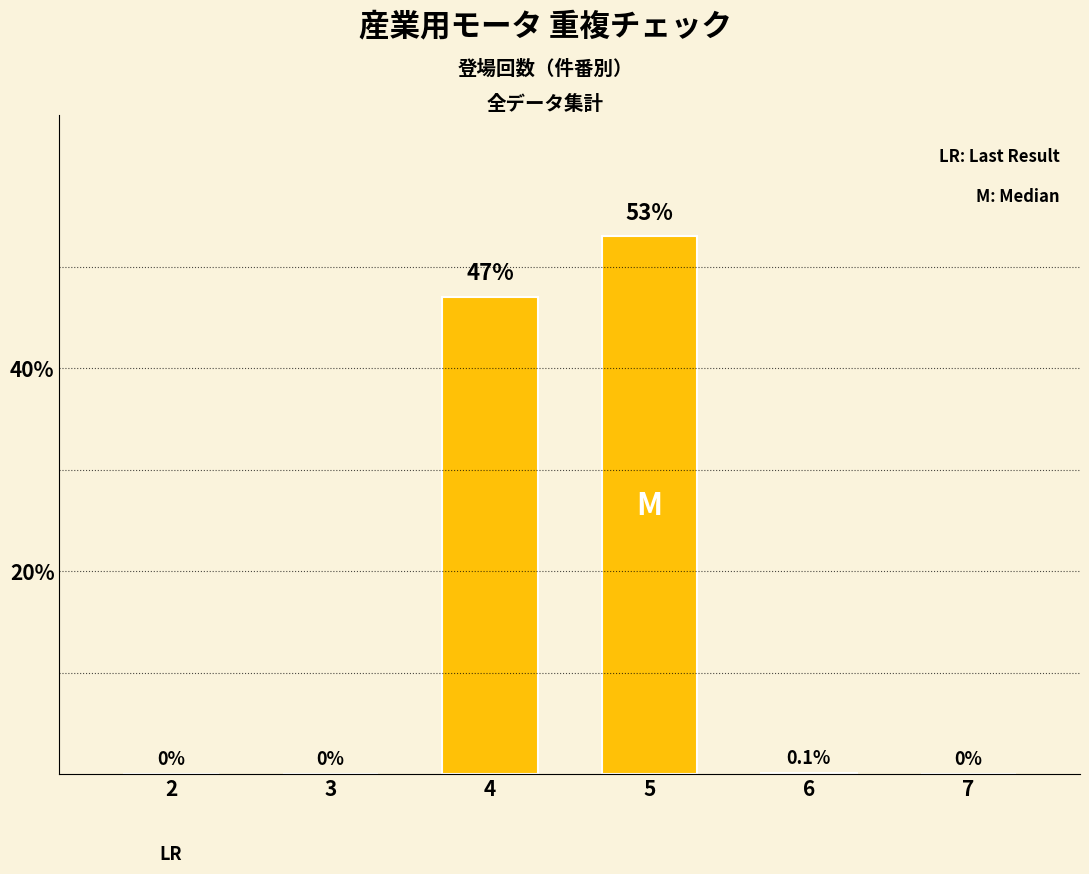

Where is the data nearest to the value 26?

4